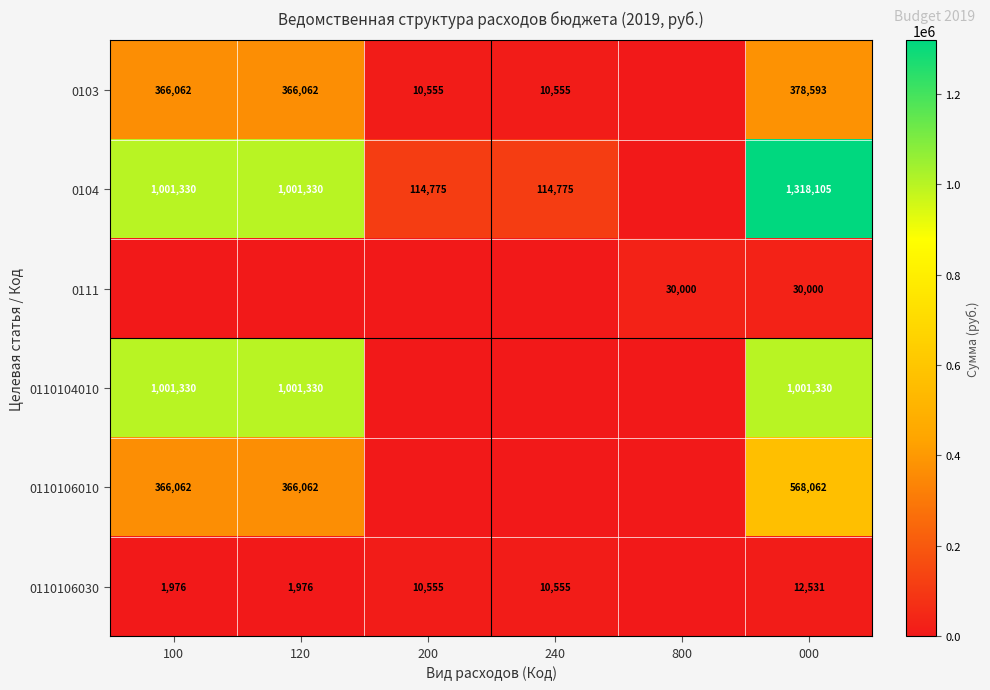

True or false: 0110106030 has a value of 1142 at 100.

False